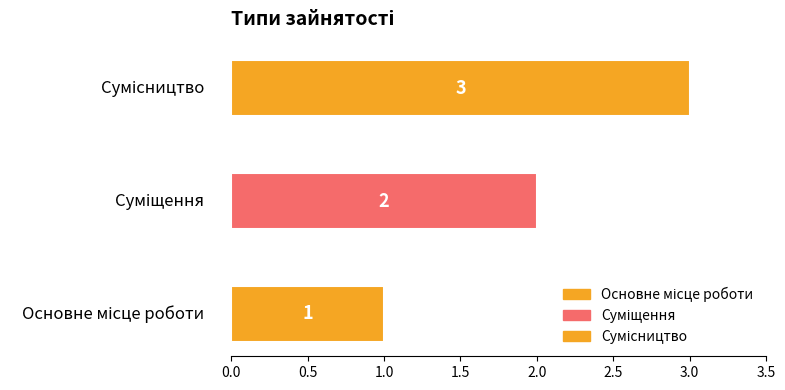

What is the greatest value displayed?

3